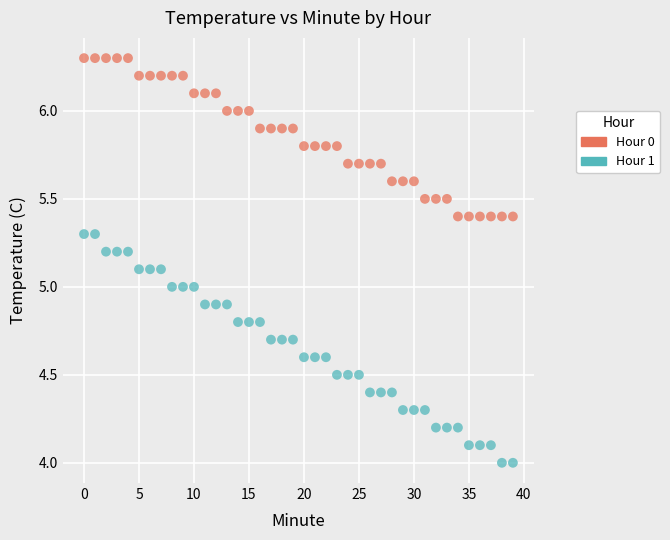

Which series has the widest spread of Y values?

Hour 1